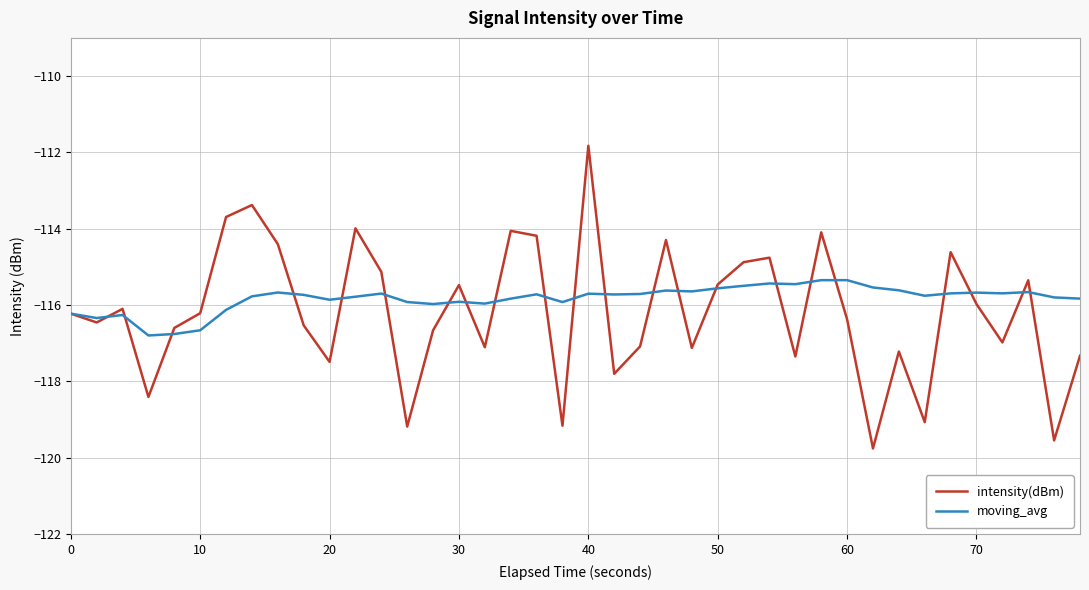

Which series has the largest range (max minus min)?

intensity(dBm)